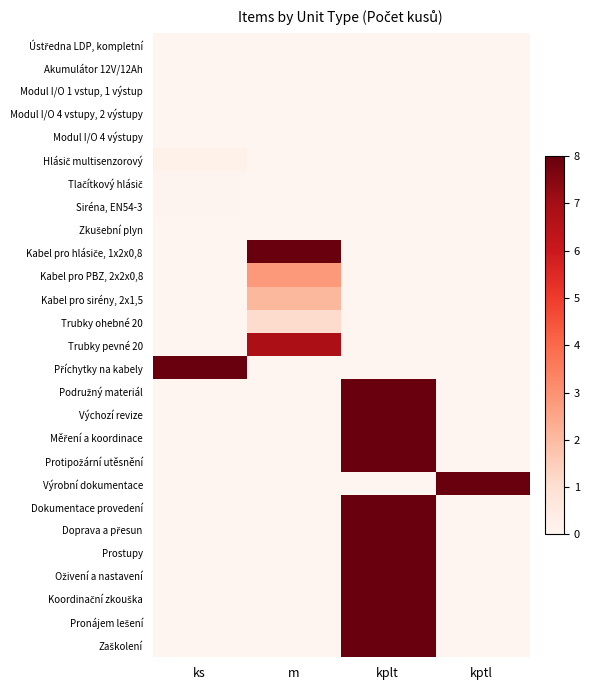

At kptl, list the series in order from smallest to largest.

Ústředna LDP, kompletní, Akumulátor 12V/12Ah, Modul I/O 1 vstup, 1 výstup, Modul I/O 4 vstupy, 2 výstupy, Modul I/O 4 výstupy, Hlásič multisenzorový, Tlačítkový hlásič, Siréna, EN54-3, Zkušební plyn, Kabel pro hlásiče, 1x2x0,8, Kabel pro PBZ, 2x2x0,8, Kabel pro sirény, 2x1,5, Trubky ohebné 20, Trubky pevné 20, Příchytky na kabely, Podružný materiál, Výchozí revize, Měření a koordinace, Protipožární utěsnění, Dokumentace provedení, Doprava a přesun, Prostupy, Oživení a nastavení, Koordinační zkouška, Pronájem lešení, Zaškolení, Výrobní dokumentace